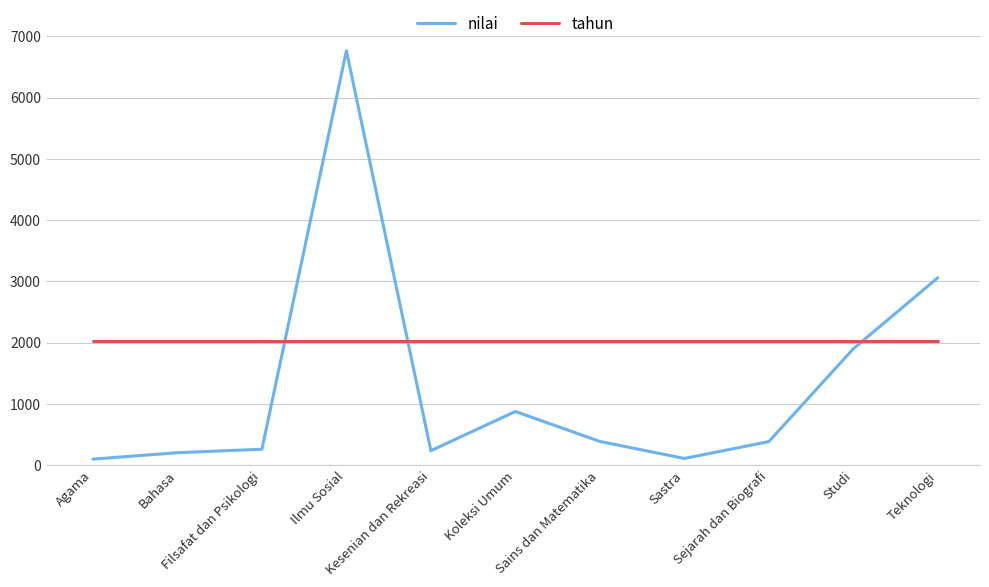

What is the lowest value of the tahun series?

2020